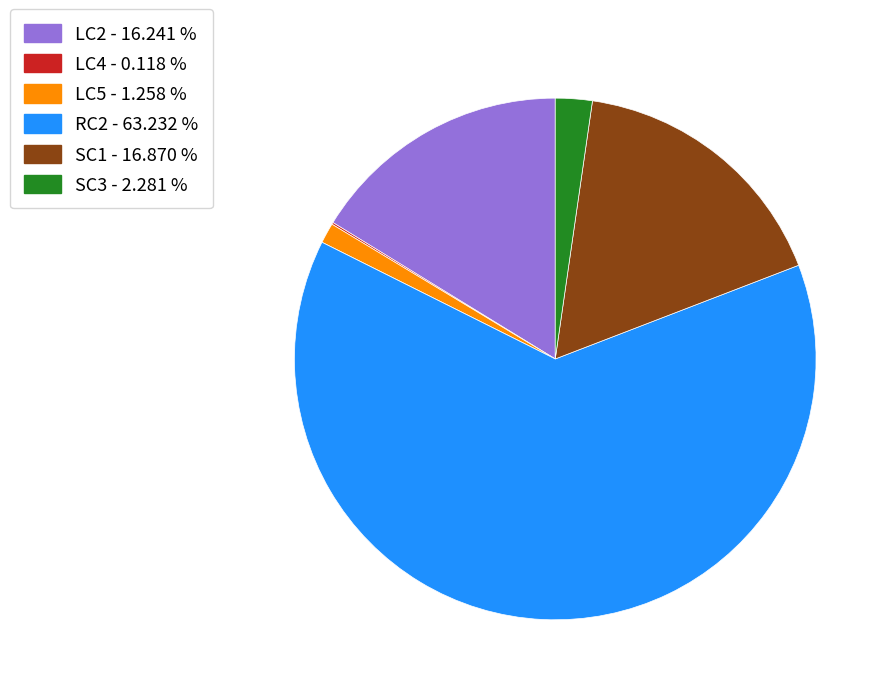

Is the sum of SC1 - 16.870 % and RC2 - 63.232 % greater than half?

Yes